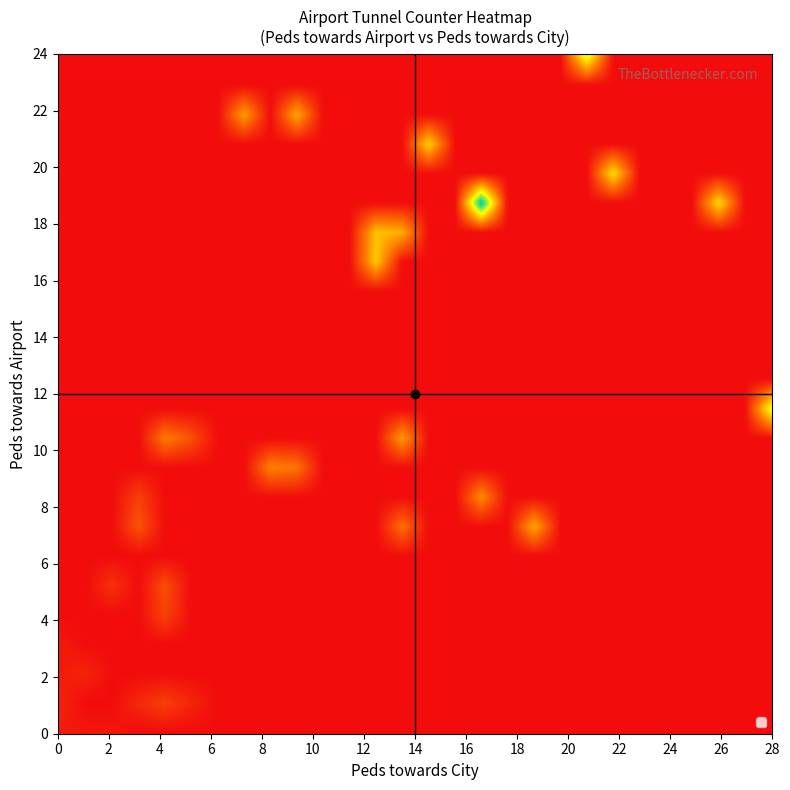

True or false: 0 has a value of 1 at 23.

False